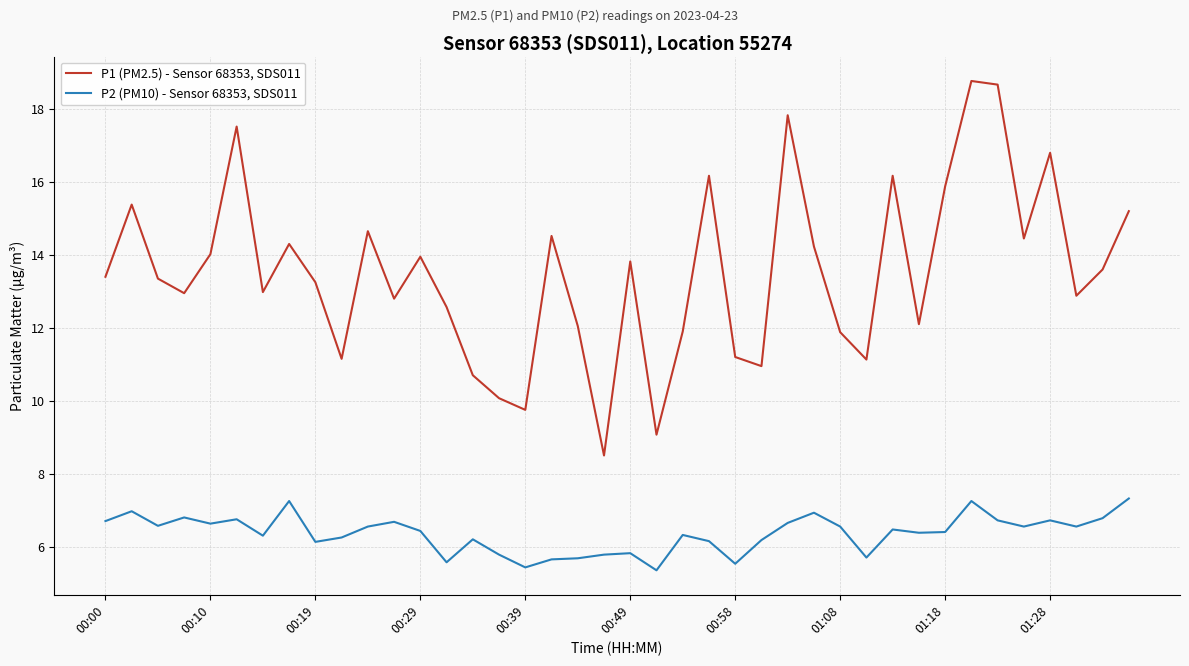

List the series in order of their overall mean, lowest first.

P2 (PM10) - Sensor 68353, SDS011, P1 (PM2.5) - Sensor 68353, SDS011